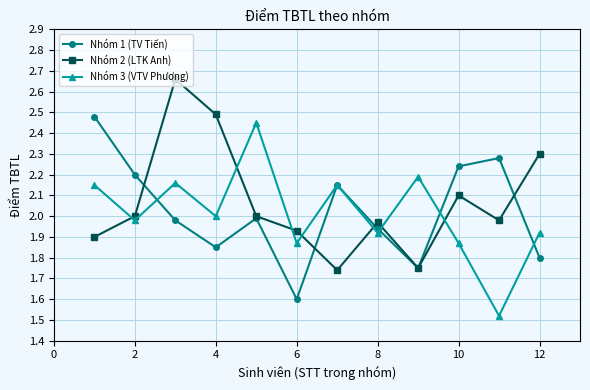

At how many categories does at least one series exceed 2?

10